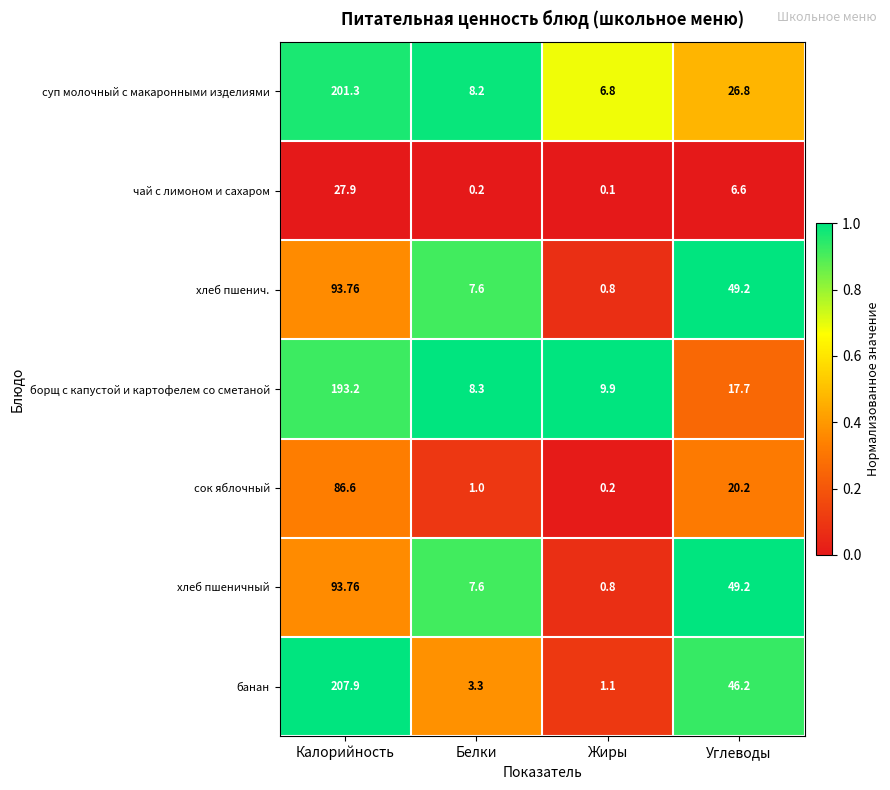

Between Калорийность and Углеводы, which series saw the biggest shift?

борщ с капустой и картофелем со сметаной